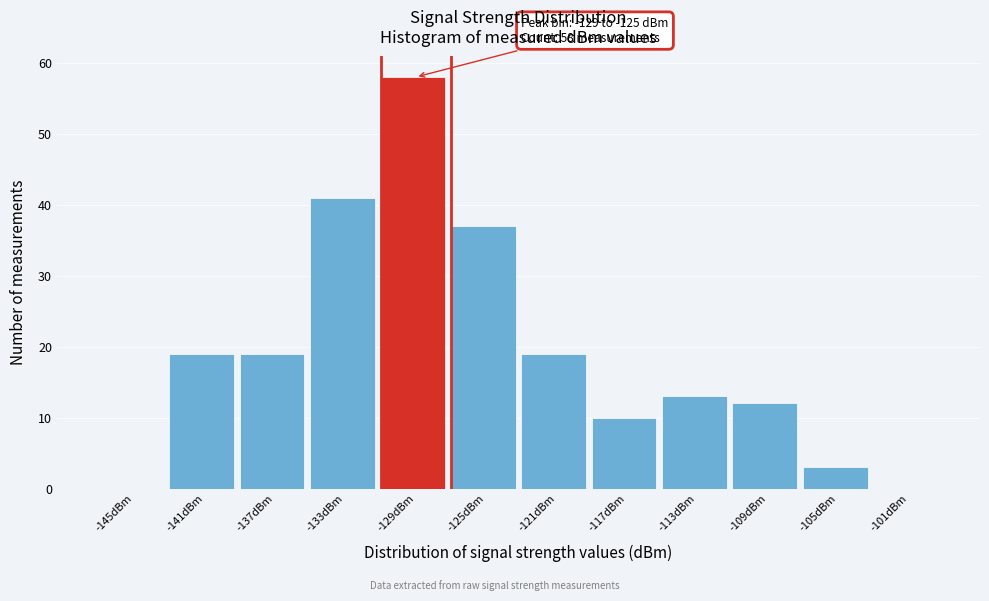

Reading left to right, extract all data points from this chart.

-145dBm=0	-141dBm=19	-137dBm=19	-133dBm=41	-129dBm=58	-125dBm=37	-121dBm=19	-117dBm=10	-113dBm=13	-109dBm=12	-105dBm=3	-101dBm=0